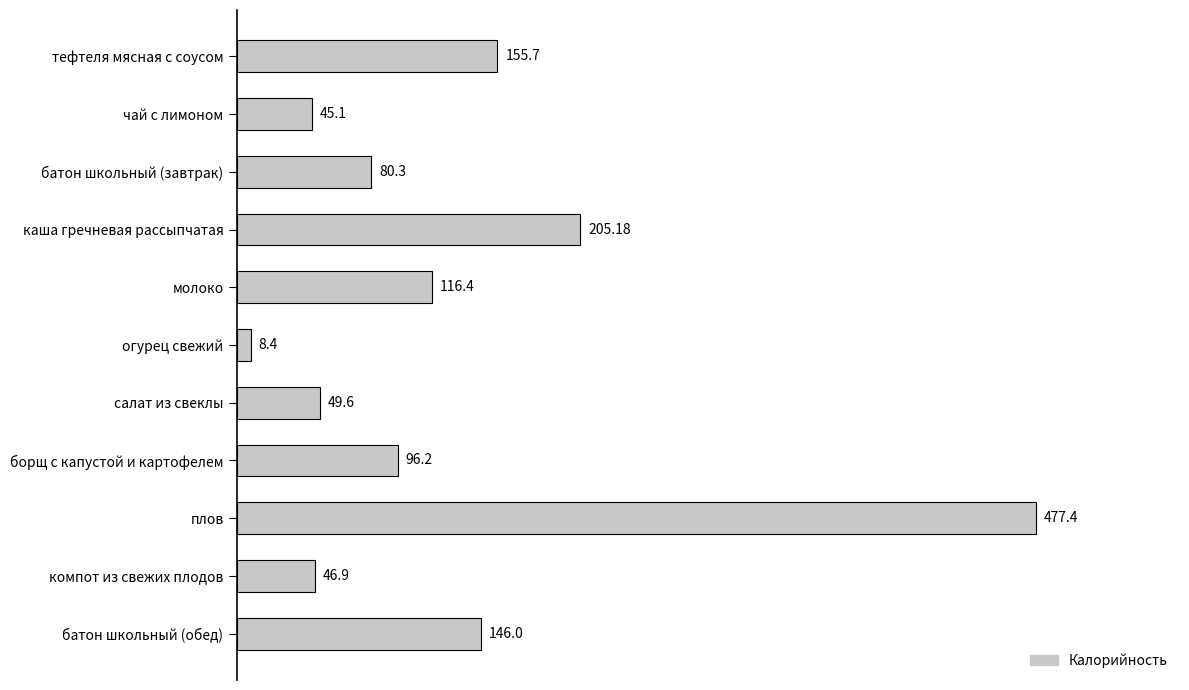

Which has a higher value, плов or батон школьный (обед)?

плов